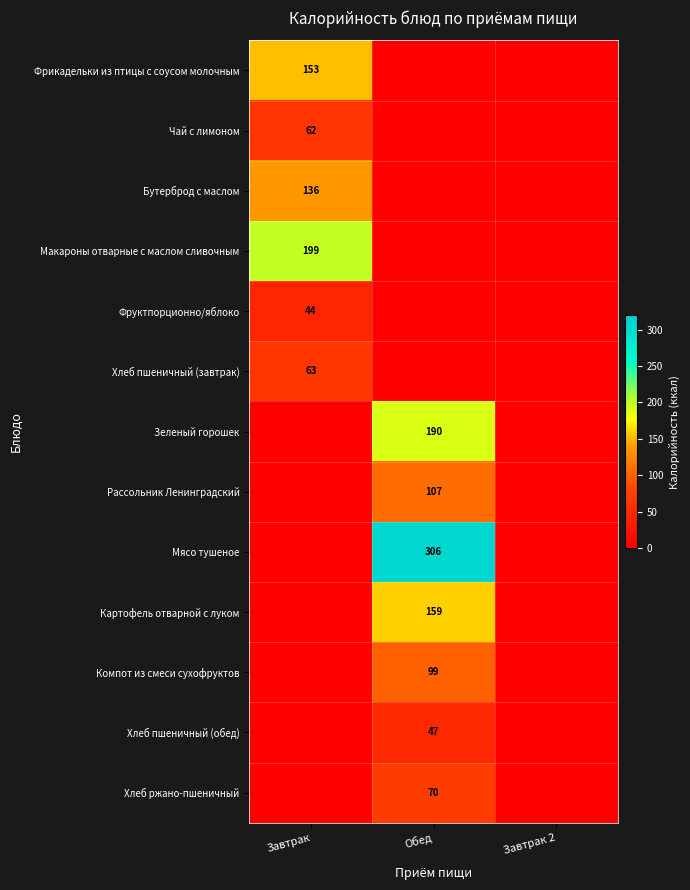

Which series has the widest spread of values?

Мясо тушеное